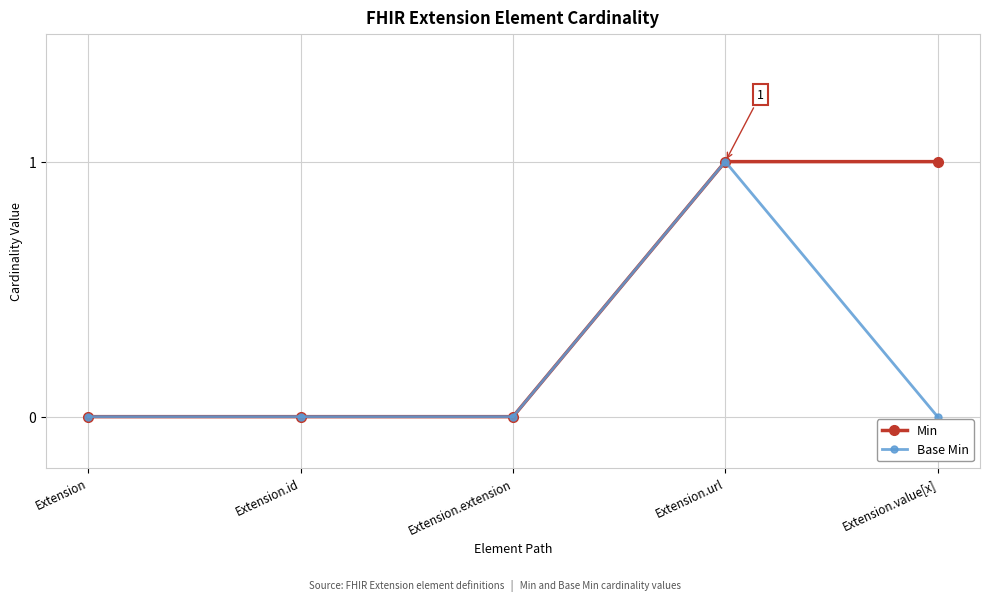

Is the value of Min at Extension.url greater than the value of Base Min at Extension.extension?

Yes